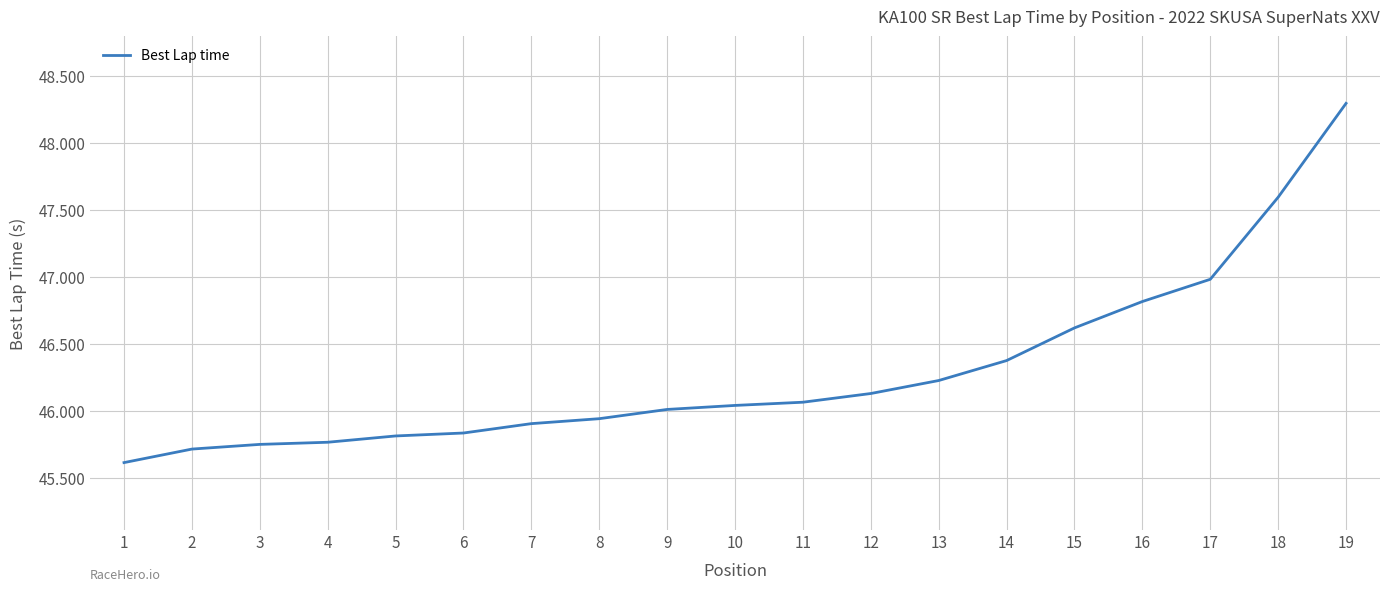

What is the change in value from 5 to 12?

+0.3